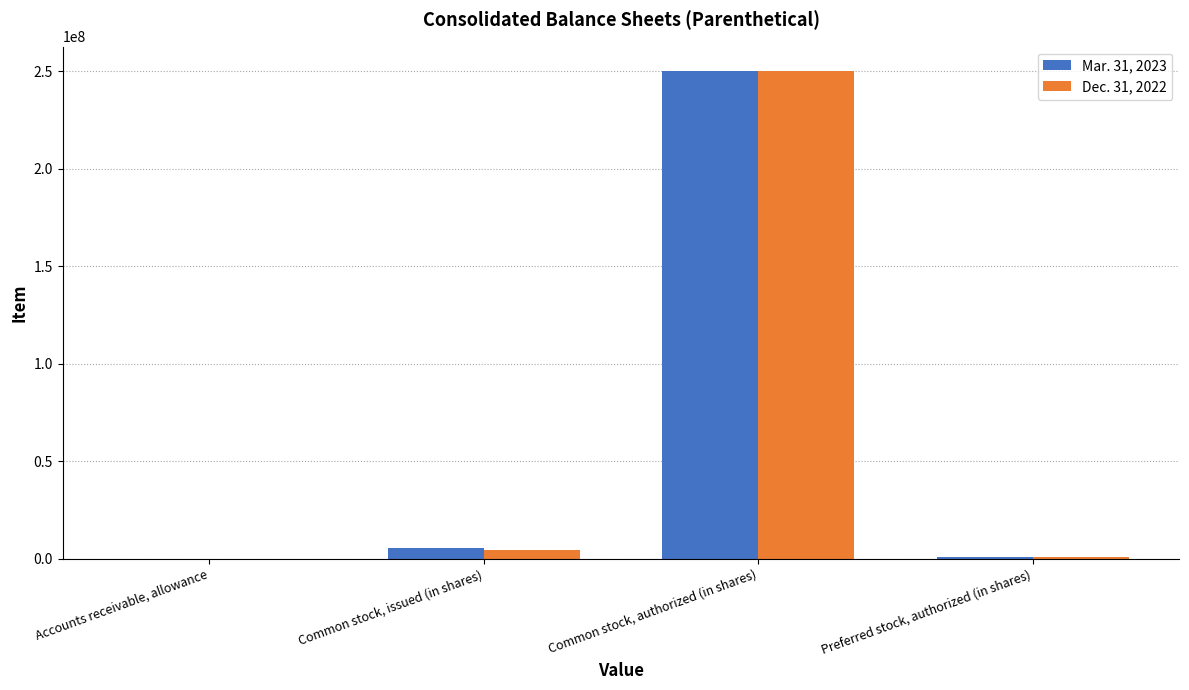

At which category is the sum across all series the highest?

Common stock, authorized (in shares)